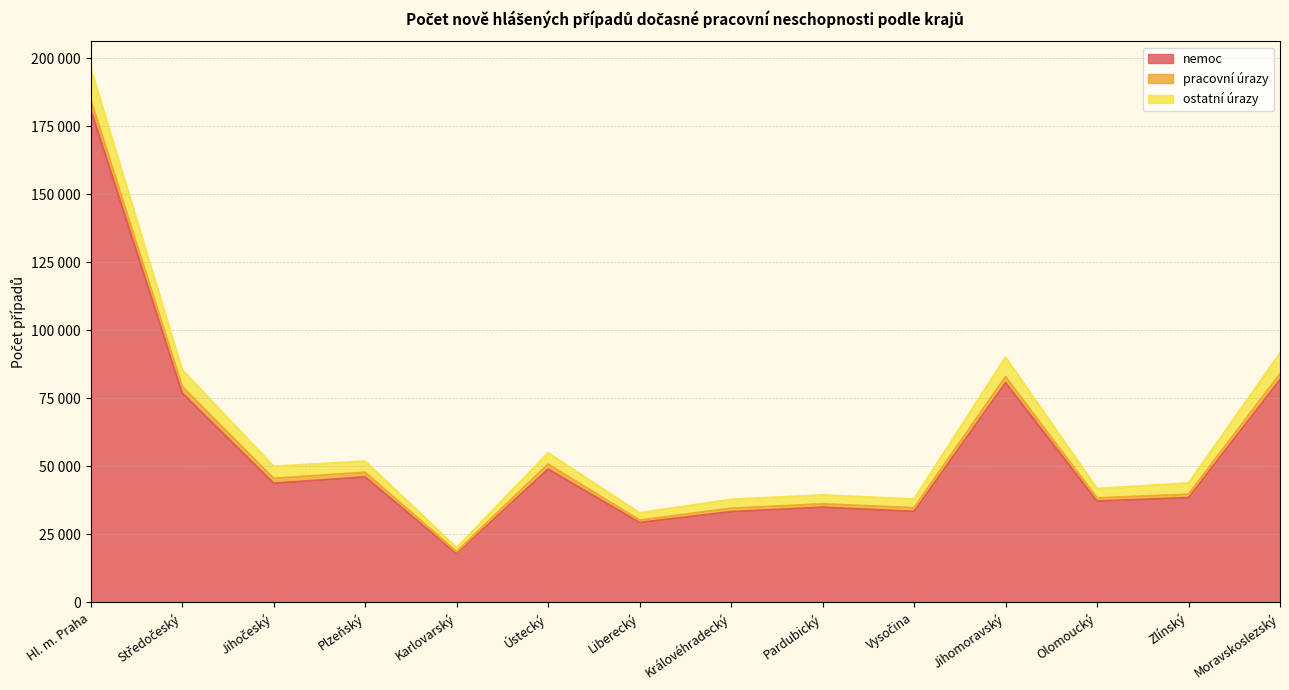

Rank the categories by ostatni_urazy value from highest to lowest.

Hl. m. Praha, Moravskoslezský, Jihomoravský, Středočeský, Jihočeský, Ústecký, Zlínský, Plzeňský, Olomoucký, Pardubický, Královéhradecký, Vysočina, Liberecký, Karlovarský